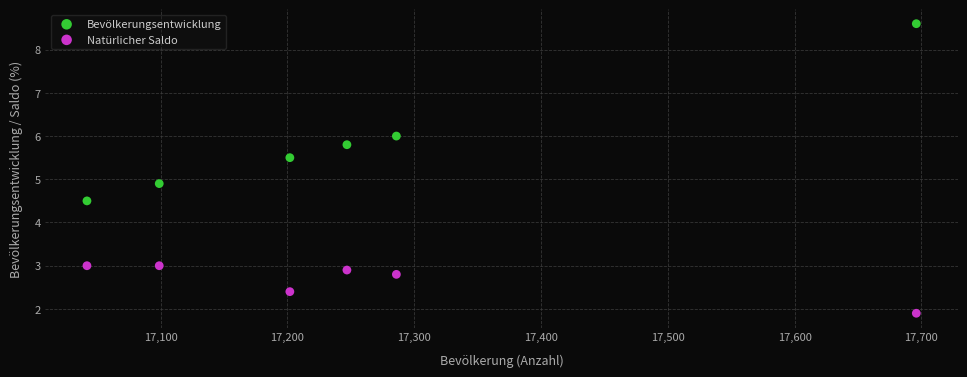

Across all data points, what is the average X value?

17262.0